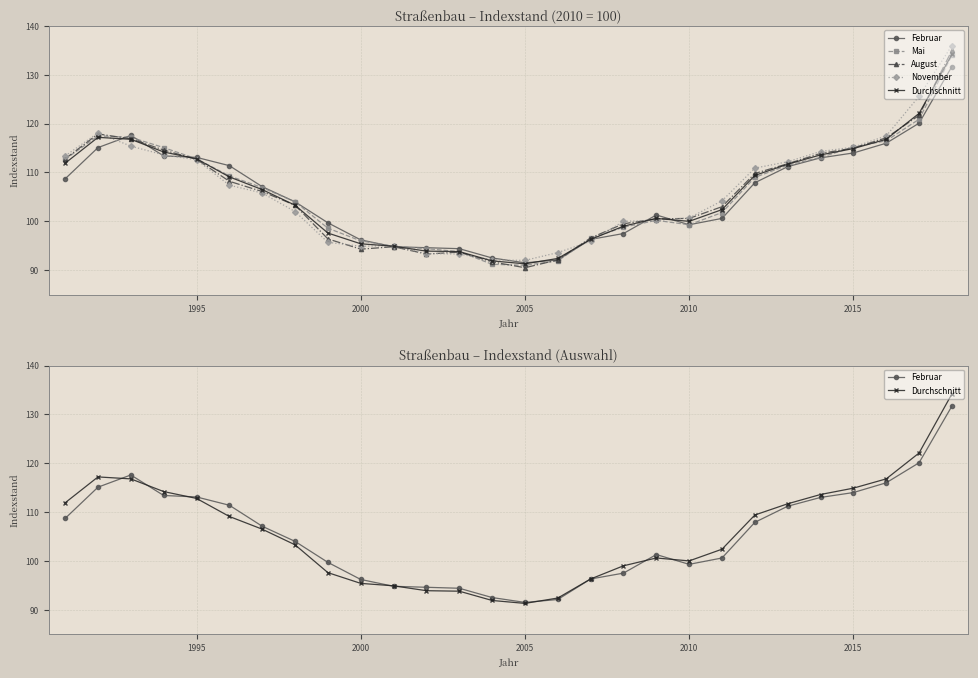

Reading right to left, extract all data points from this chart.

Februar: 131.7	120.1	116.0	114.0	113.0	111.2	107.9	100.6	99.3	101.3	97.5	96.3	92.1	91.5	92.5	94.4	94.6	94.8	96.2	99.7	104.0	107.1	111.4	113.1	113.4	117.6	115.1	108.7
Mai: 134.0	120.9	116.5	115.2	113.1	111.5	109.0	101.8	99.3	100.2	98.8	96.5	91.9	91.0	91.2	93.8	94.4	94.9	96.0	98.6	104.0	106.9	109.3	112.8	115.1	117.2	117.5	112.7
August: 135.0	121.7	117.1	115.0	113.9	111.8	109.8	103.0	100.6	100.5	99.5	96.6	92.1	90.5	91.7	93.7	93.3	94.8	94.3	96.4	103.3	106.1	108.2	112.7	114.6	116.9	117.9	112.8
November: 136.0	125.6	117.5	115.2	114.3	112.2	110.9	104.2	100.7	100.2	100.0	95.9	93.6	92.0	92.1	93.3	93.4	95.0	94.9	95.7	102.0	105.8	107.4	112.6	113.6	115.4	118.1	113.4
Durchschnitt: 134.2	122.1	116.8	114.9	113.6	111.7	109.4	102.4	100.0	100.6	99.0	96.3	92.4	91.3	91.9	93.8	93.9	94.9	95.4	97.6	103.3	106.5	109.1	112.8	114.2	116.8	117.2	111.9